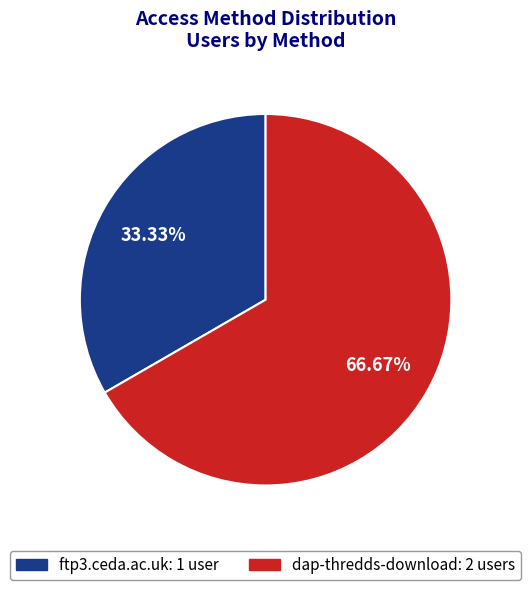

Count the number of slices in the pie.

2